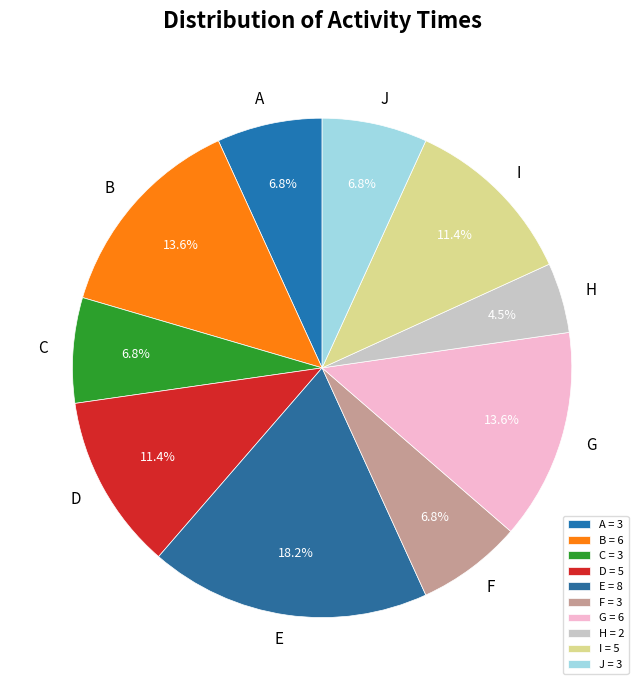

What is the ratio of the value at D to the value at A?

1.7